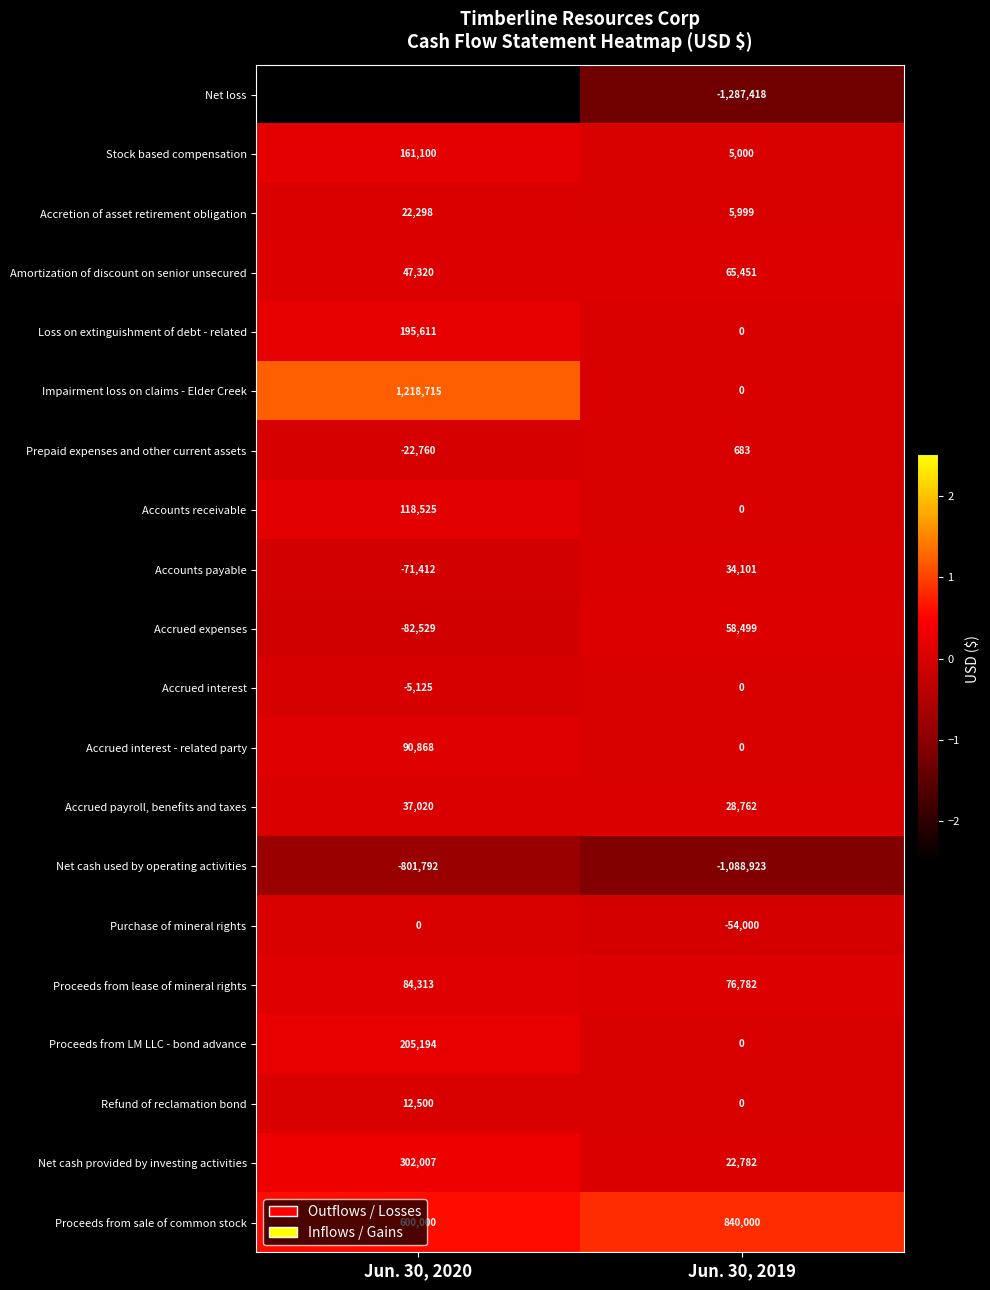

What is the maximum value shown in the chart?

1218715